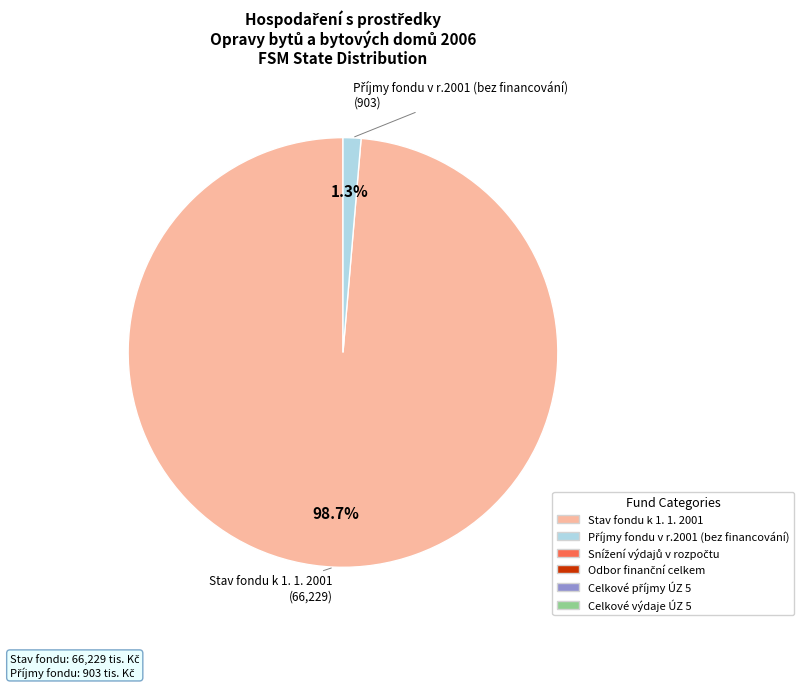

Is there any slice that represents more than half of the pie?

Yes